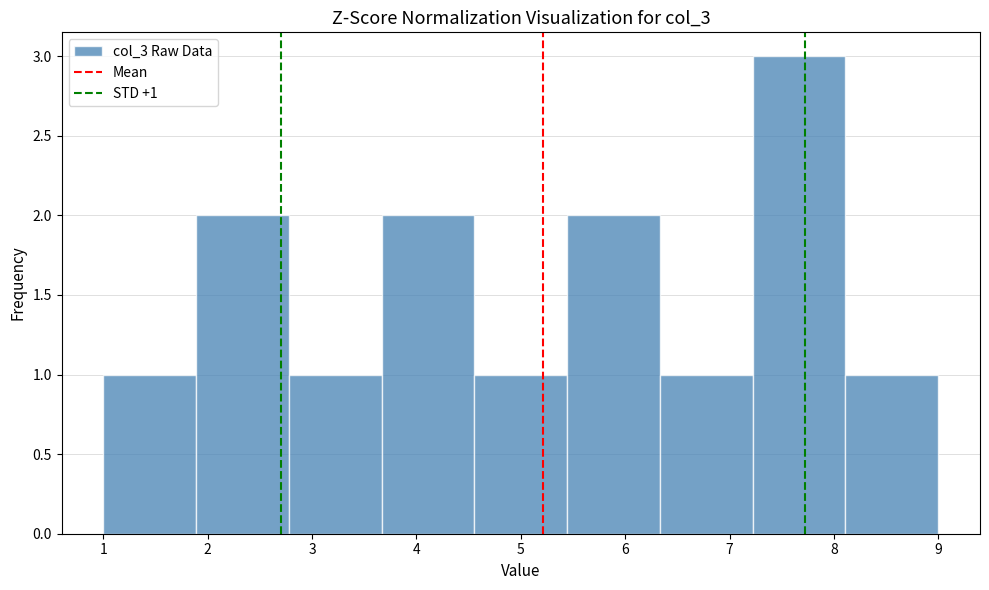

Over which range of the x-axis is the bar tallest?

7.2 to 8.1